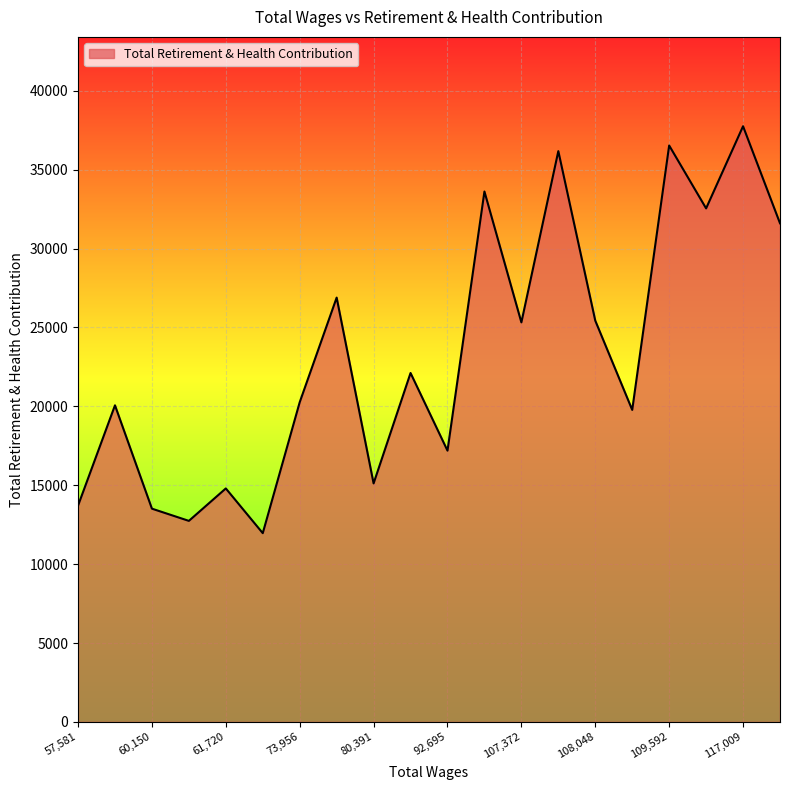

What is the difference between the maximum and minimum values?

25793